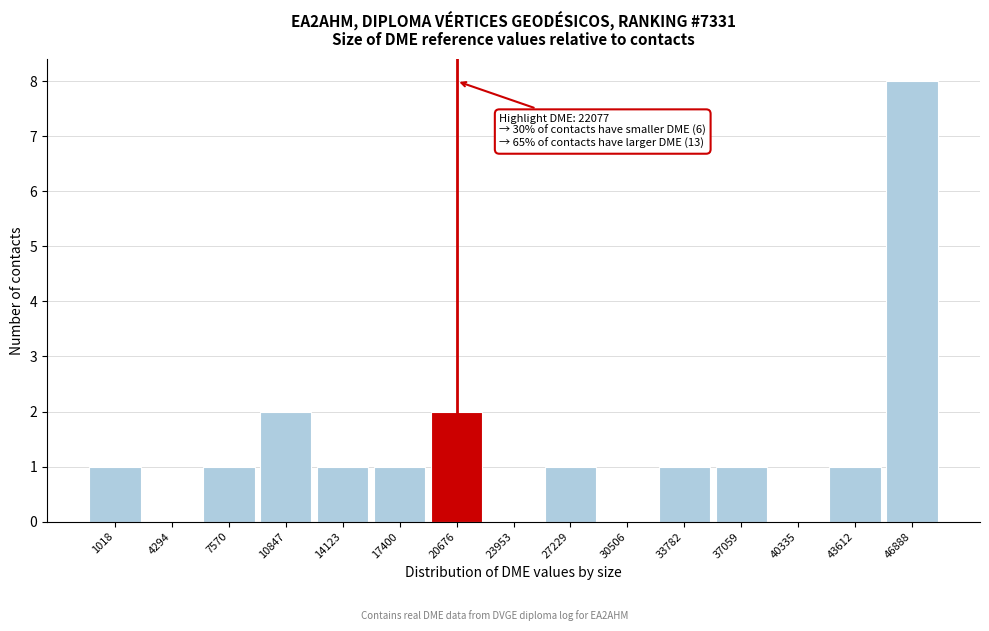

Reading left to right, transcribe all the data shown in this chart.

1018=1	4294=0	7570=1	10847=2	14123=1	17400=1	20676=2	23953=0	27229=1	30506=0	33782=1	37059=1	40335=0	43612=1	46888=8